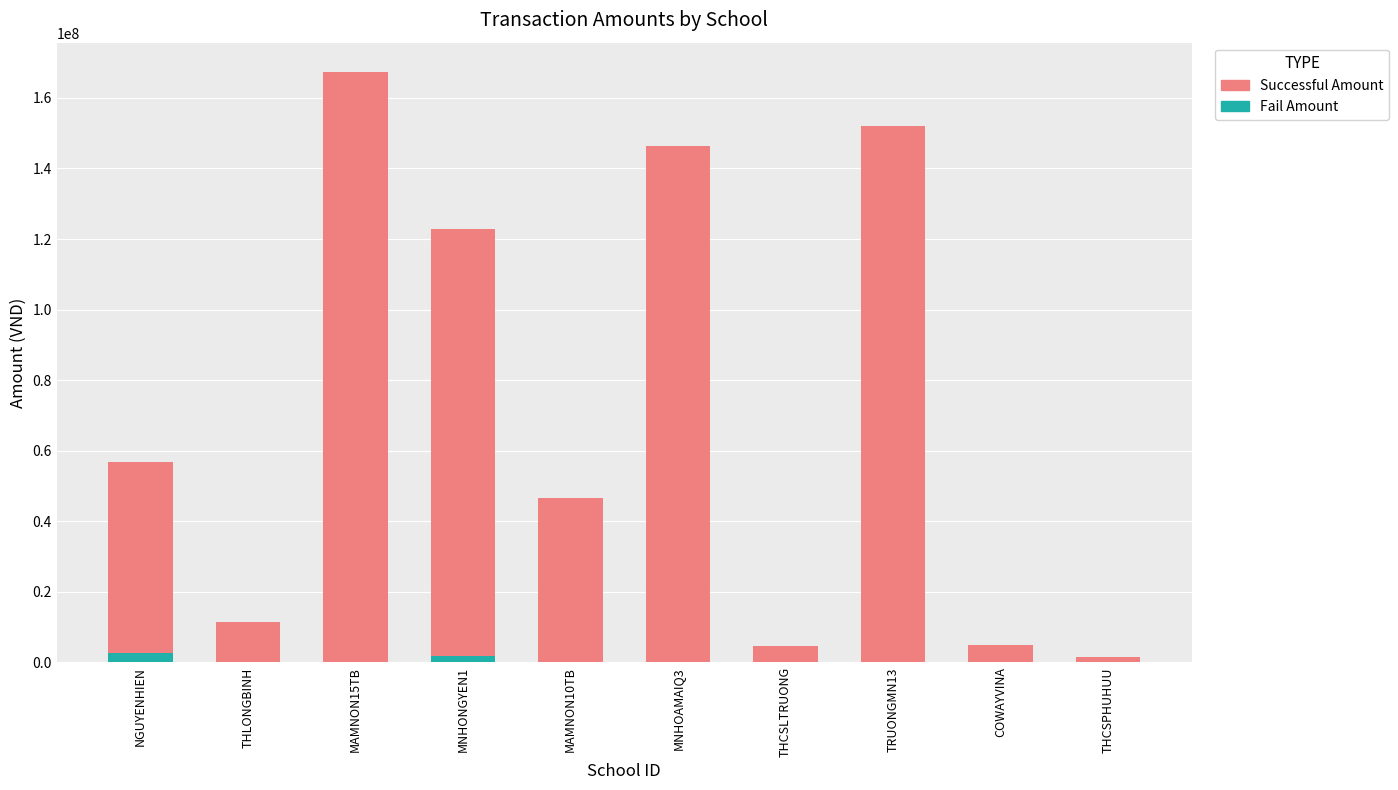

At which category is the sum across all series the highest?

MAMNON15TB